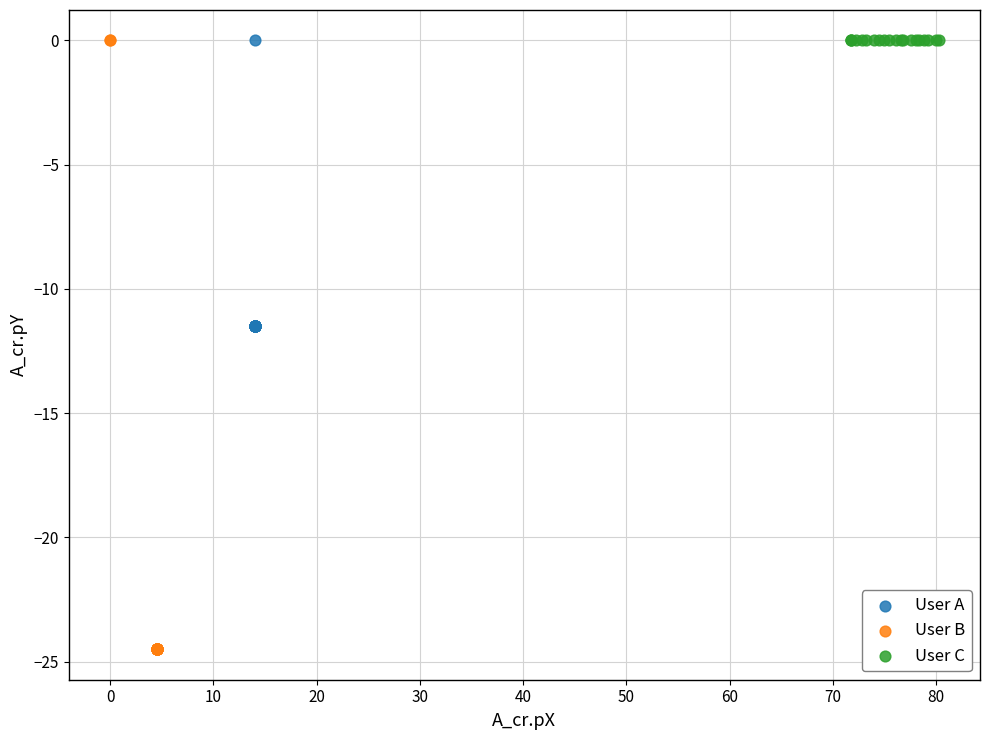

Which series contains the lowest Y value?

User B